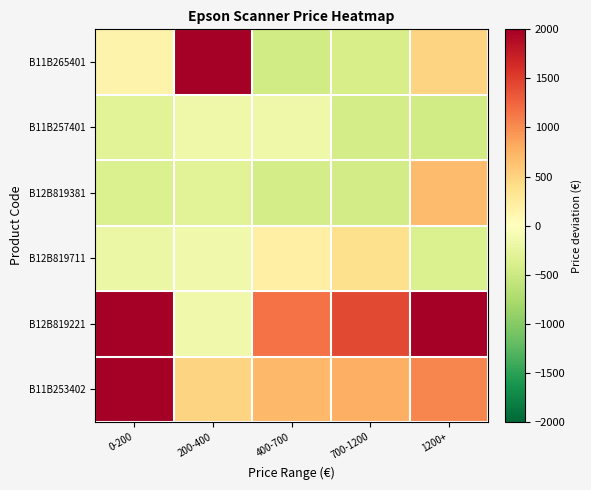

Reading left to right, what are all the values shown in this chart?

B11B265401: 0-200=154.3	200-400=3900.8	400-700=-465.1	700-1200=-416.7	1200+=497.4
B11B257401: 0-200=-306.7	200-400=-163.7	400-700=-163.7	700-1200=-429.2	1200+=-465.1
B12B819381: 0-200=-365.2	200-400=-306.7	400-700=-432.1	700-1200=-443.1	1200+=683.9
B12B819711: 0-200=-196.7	200-400=-154.3	400-700=196.1	700-1200=380.8	1200+=-361.7
B12B819221: 0-200=3906.3	200-400=-156.2	400-700=1156.3	700-1200=1431.3	1200+=3906.3
B11B253402: 0-200=3631.3	200-400=496.3	400-700=717.4	700-1200=771.3	1200+=1046.3